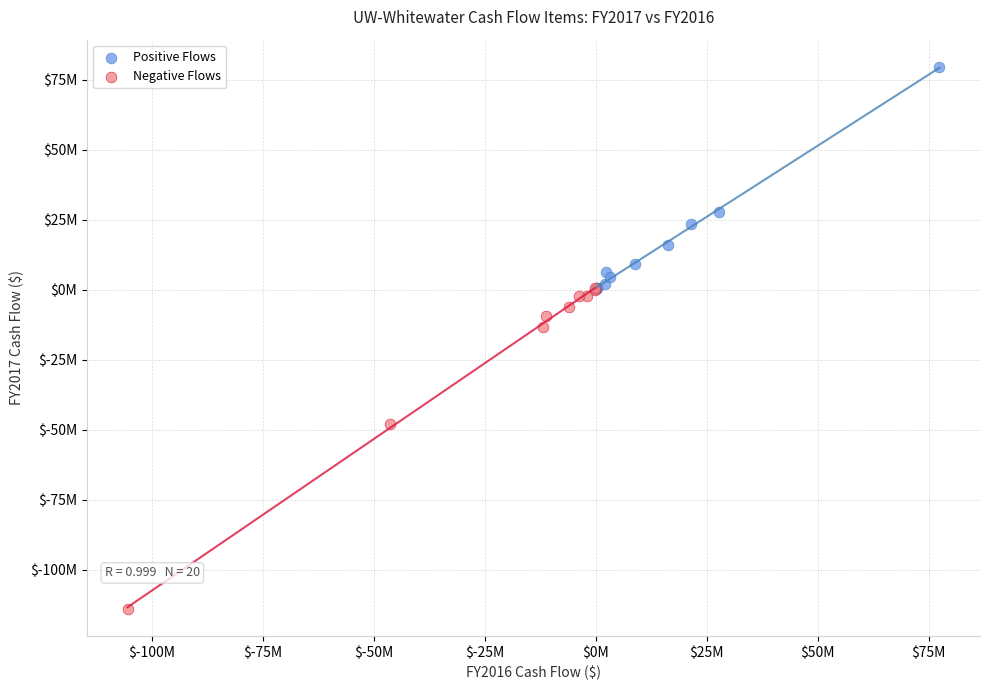

Which series has the widest spread of Y values?

Negative Flows